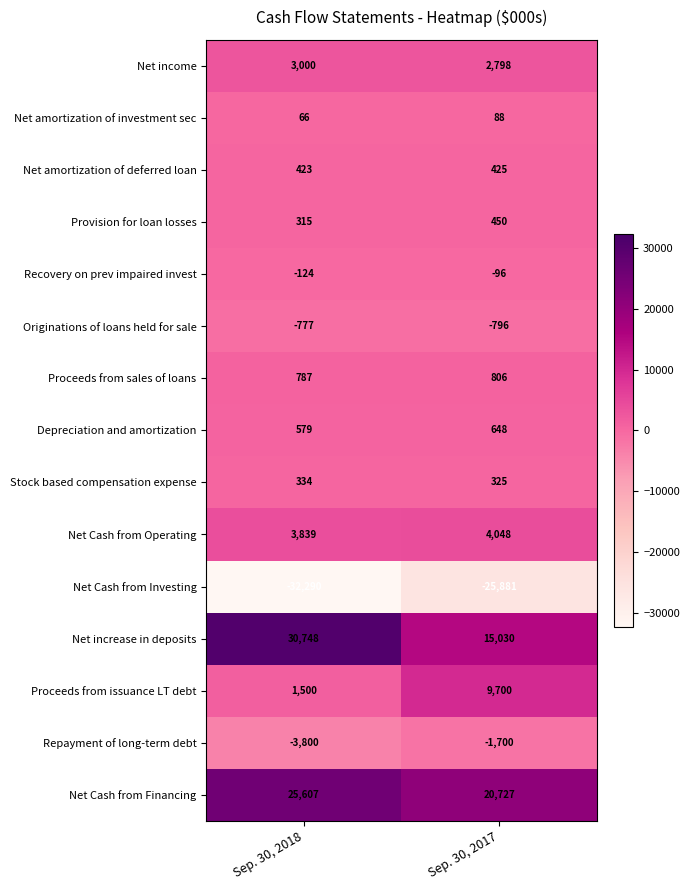

Which category has the highest value in the Net income series?

Sep. 30, 2018